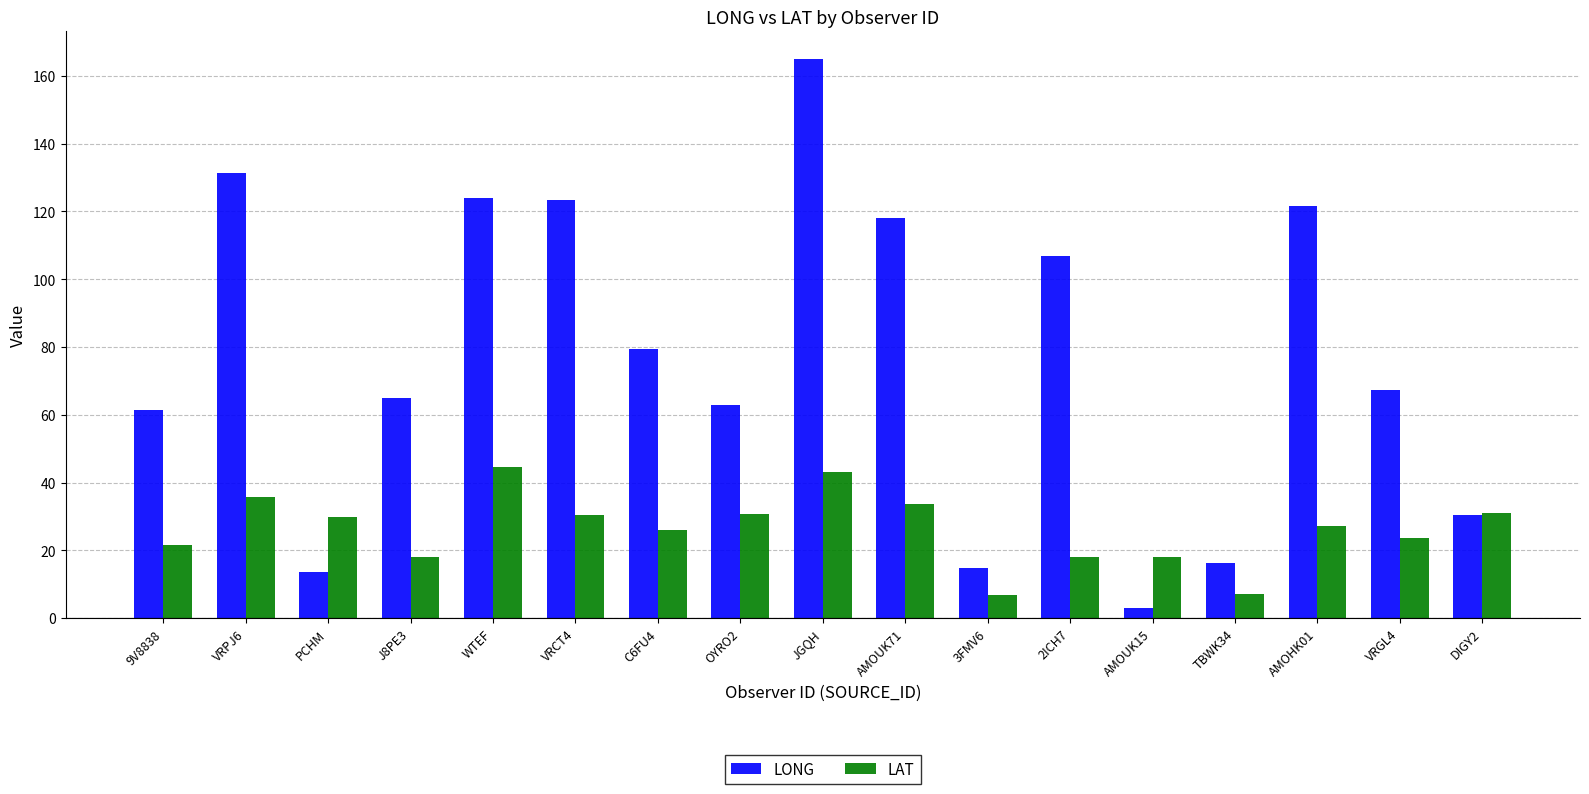

At which category is the sum across all series the highest?

JGQH